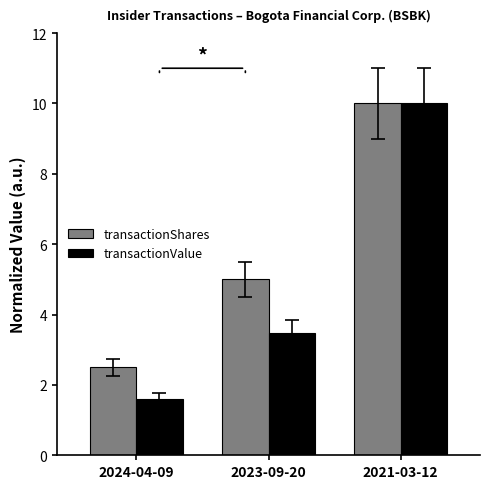

What position from the left is 2023-09-20?

2